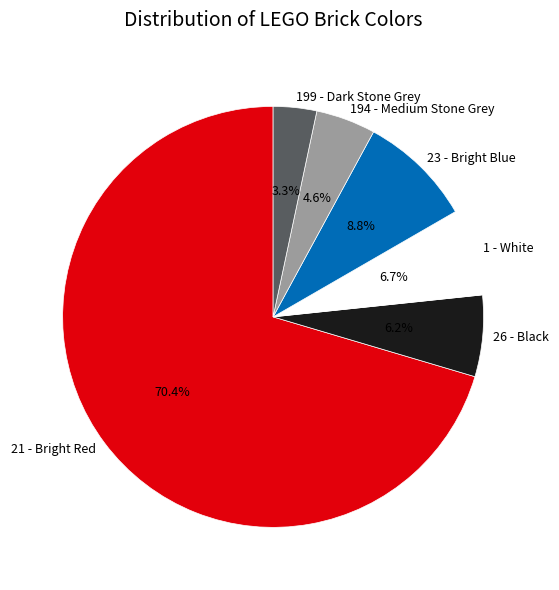

Which has a higher value, 23 - Bright Blue or 199 - Dark Stone Grey?

23 - Bright Blue